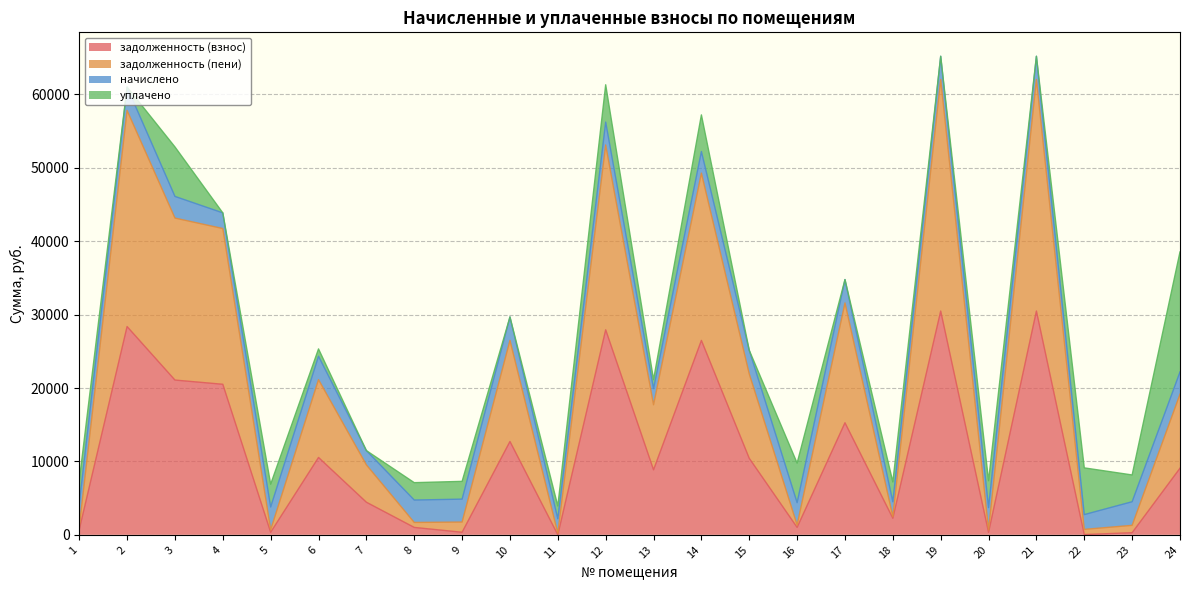

What is the total value across all series at 4?

43860.0